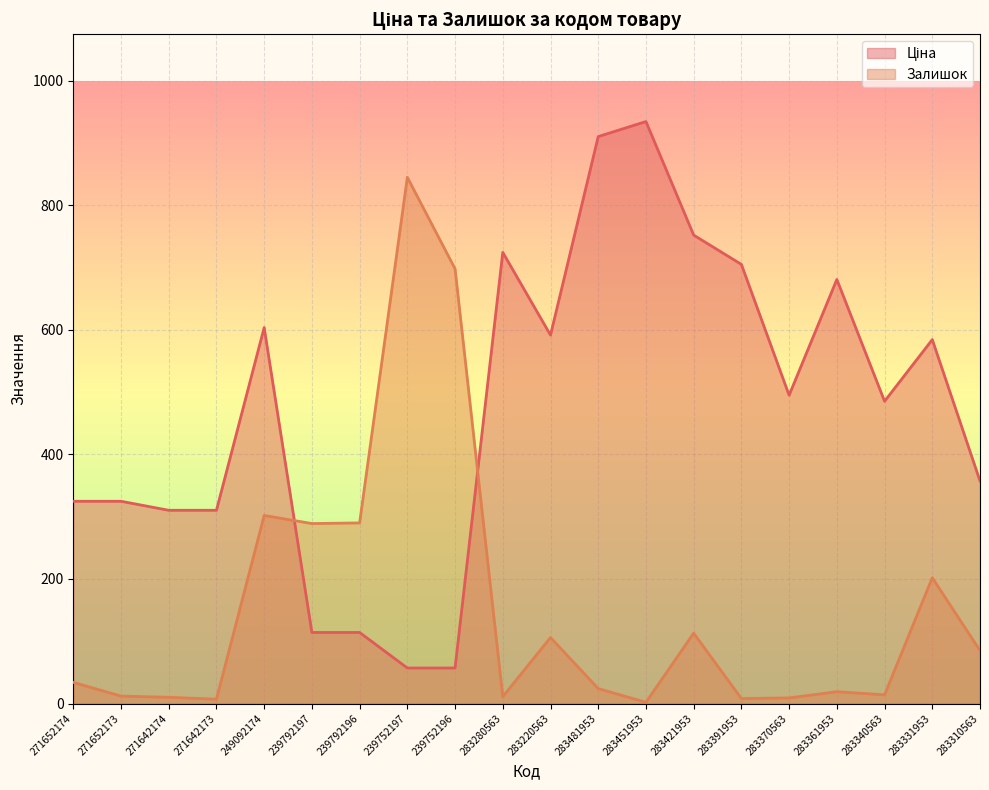

What are all the series names shown in the legend?

Ціна, Залишок